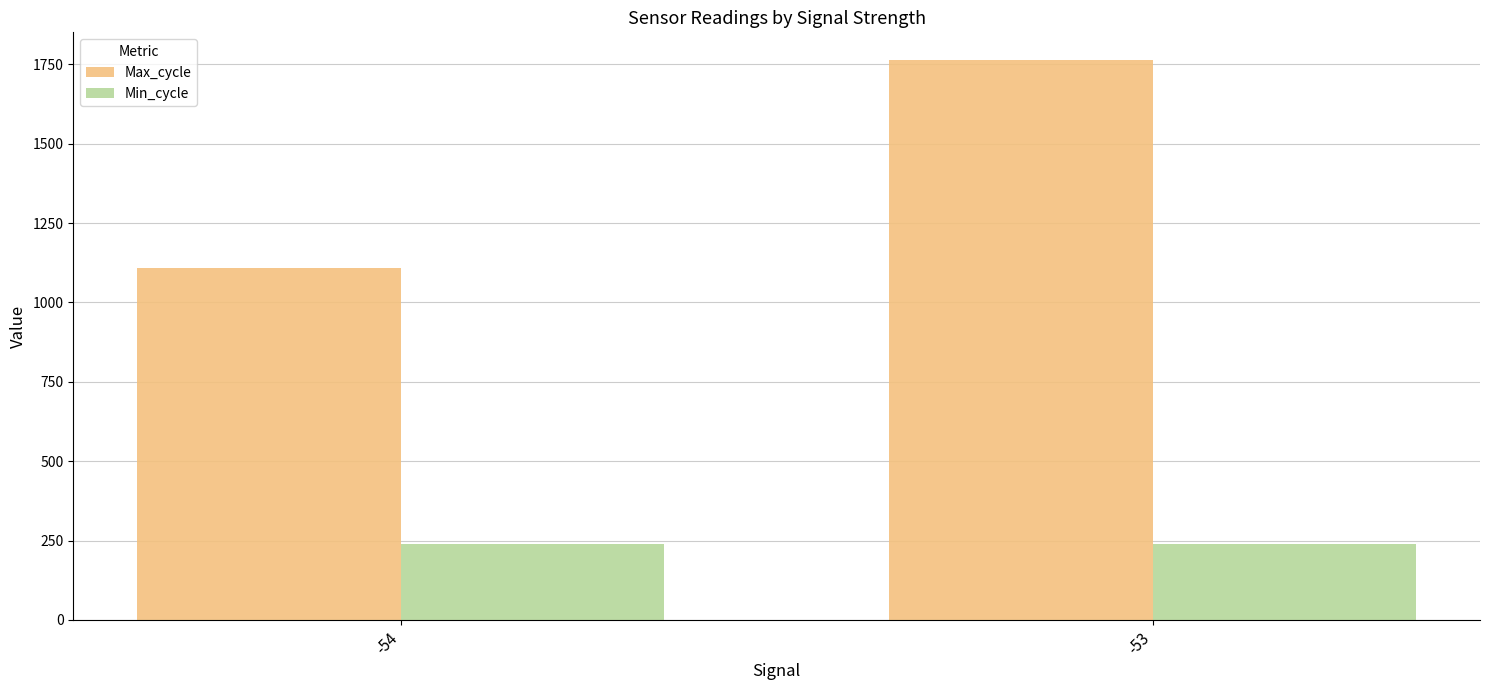

At -54, list the series in order from largest to smallest.

Max_cycle, Min_cycle